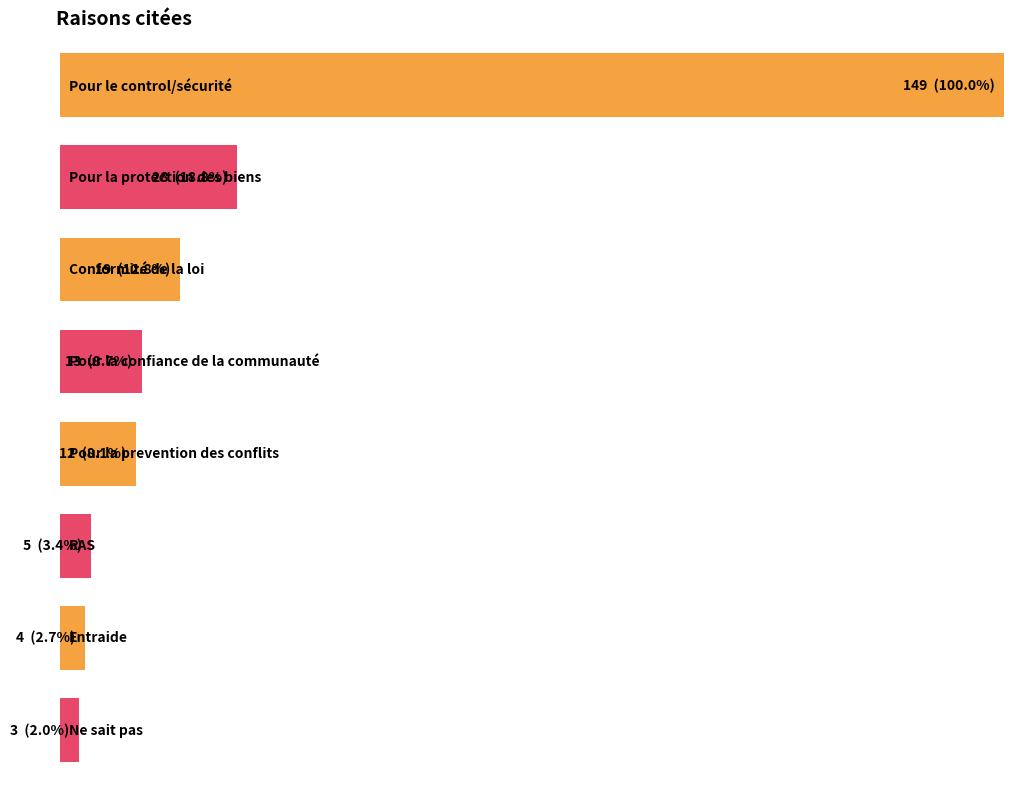

Which has a higher value, Pour la prevention des conflits or Pour le control/sécurité?

Pour le control/sécurité